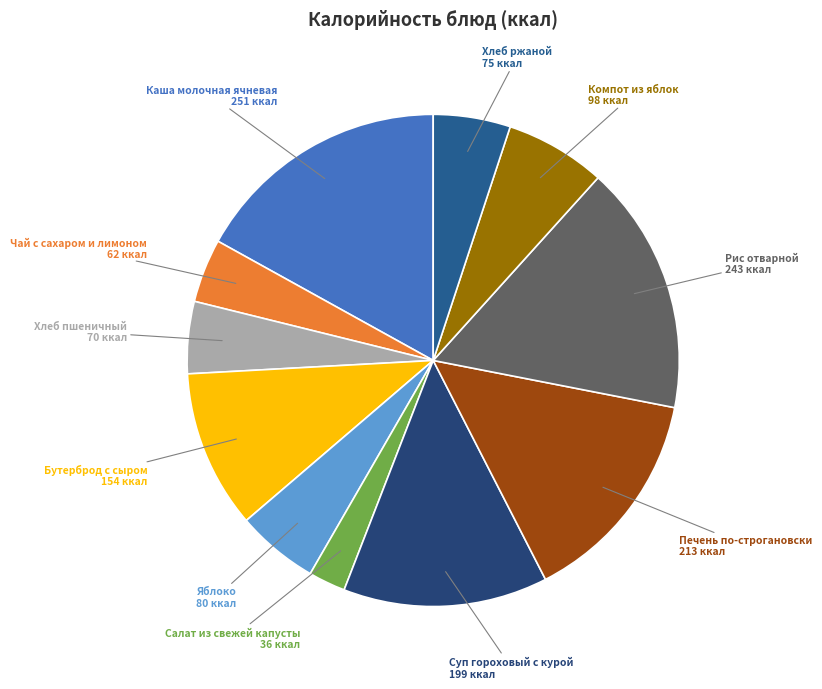

Which category has the smallest portion of the pie?

Салат из свежей капусты